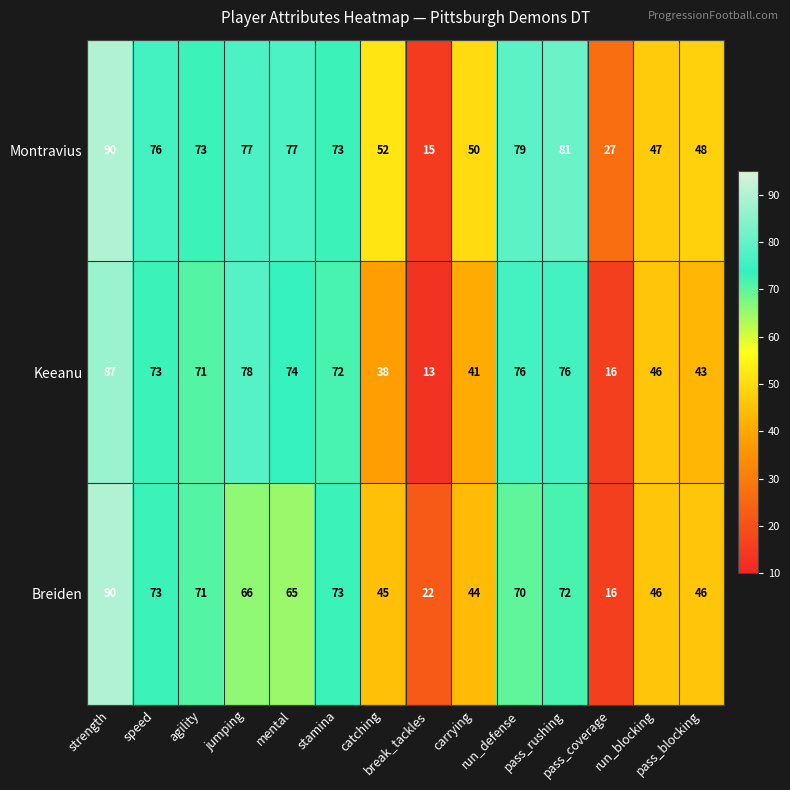

Which series has the largest total across all categories?

Montravius